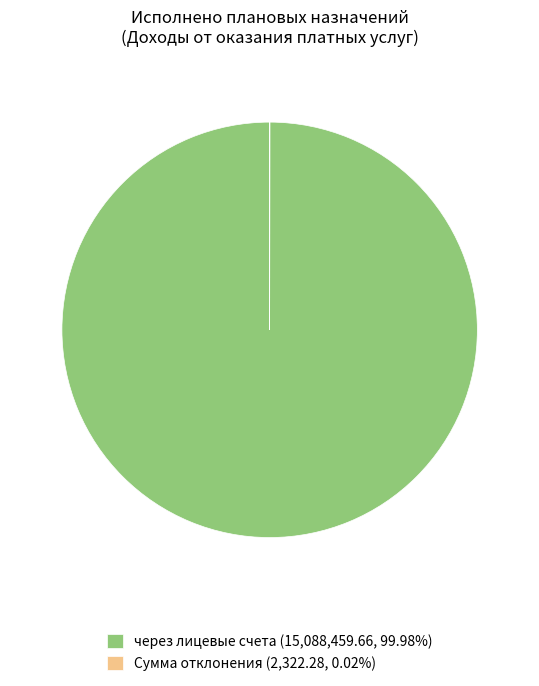

Does any single category account for the majority?

Yes